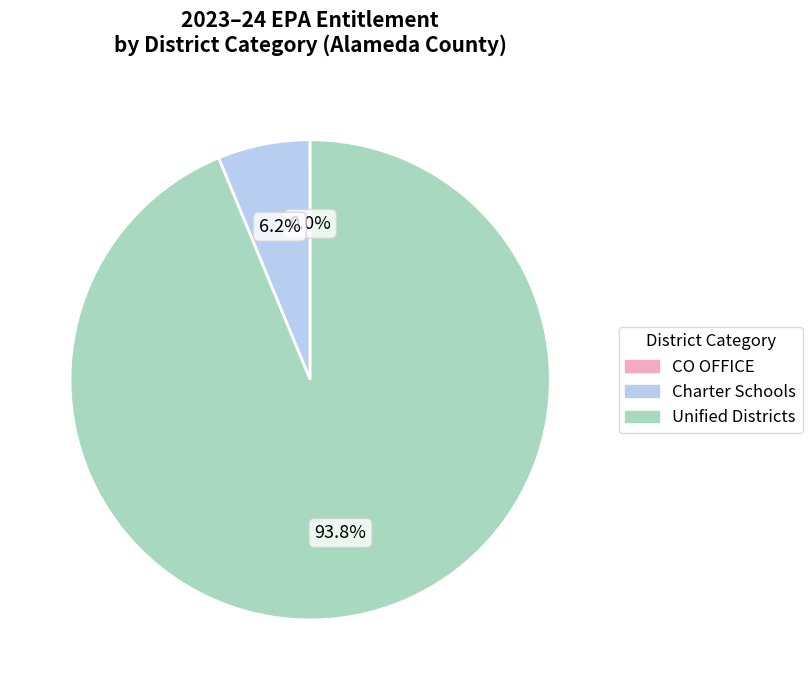

Is Charter Schools the majority of the pie?

No